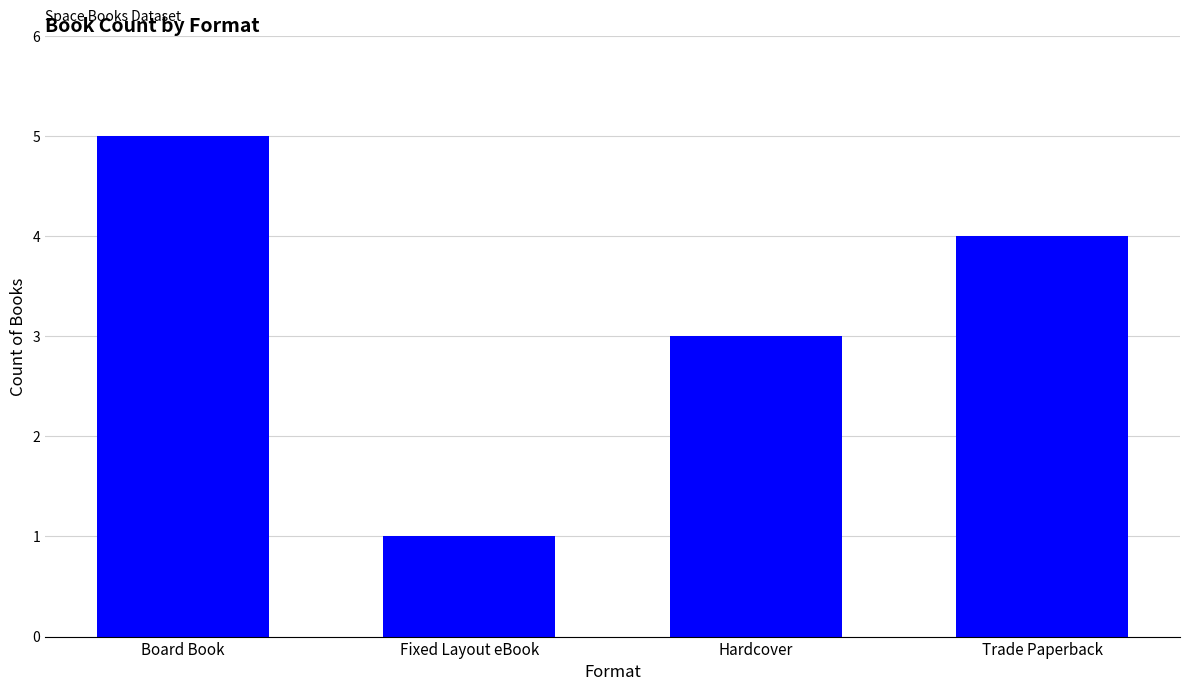

Reading left to right, list all the values displayed in this chart.

Board Book=5	Fixed Layout eBook=1	Hardcover=3	Trade Paperback=4